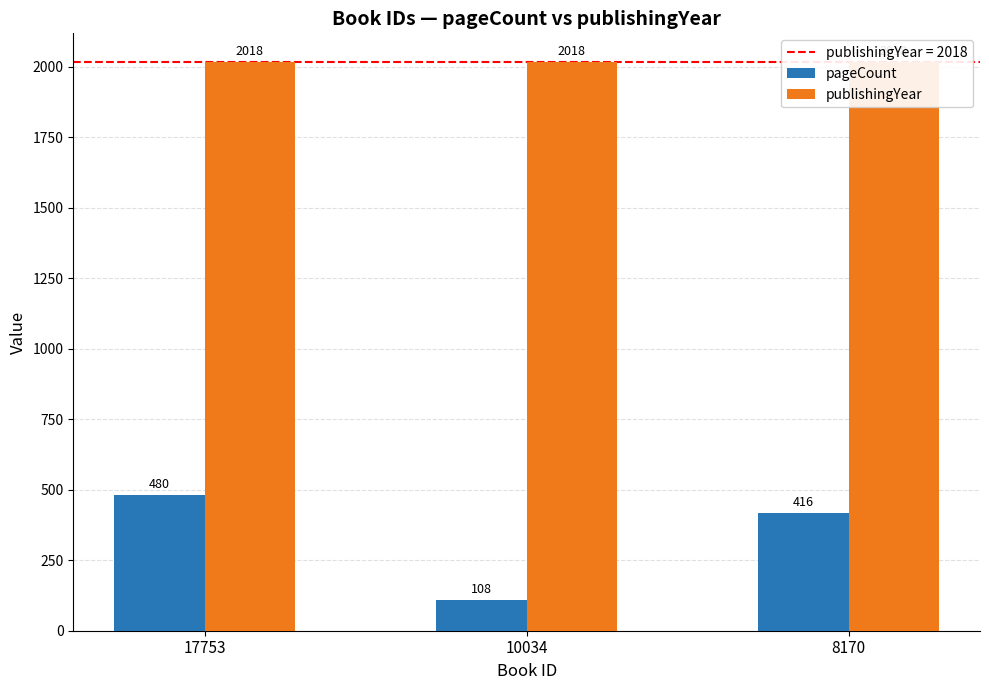

What is the difference between the highest and lowest values at 8170?

1602